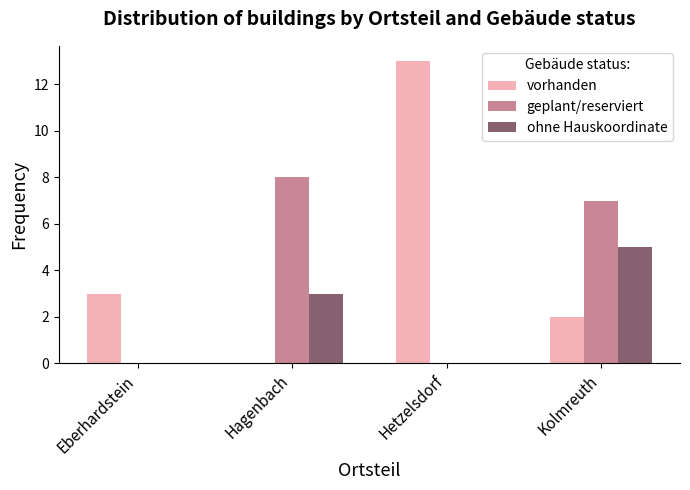

Reading left to right, transcribe all the data shown in this chart.

vorhanden: 3	0	13	2
geplant/reserviert: 0	8	0	7
ohne Hauskoordinate: 0	3	0	5